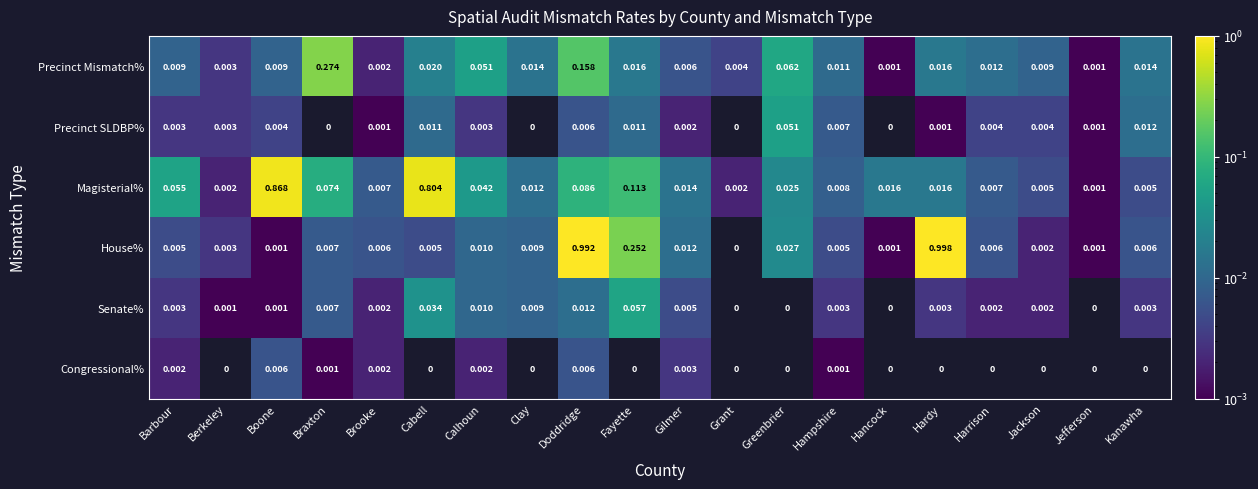

Is the value of Magisterial% at Barbour greater than the value of Senate% at Hampshire?

Yes